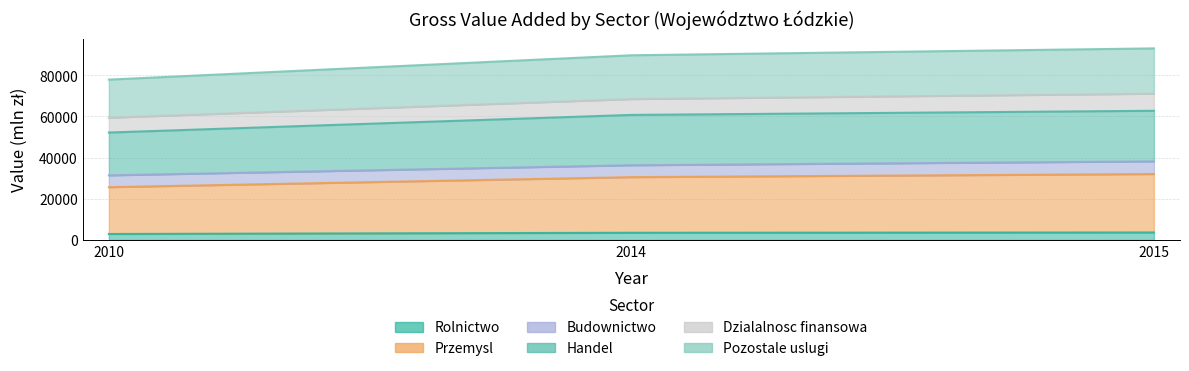

At which category does the chart reach its minimum across all series?

2010